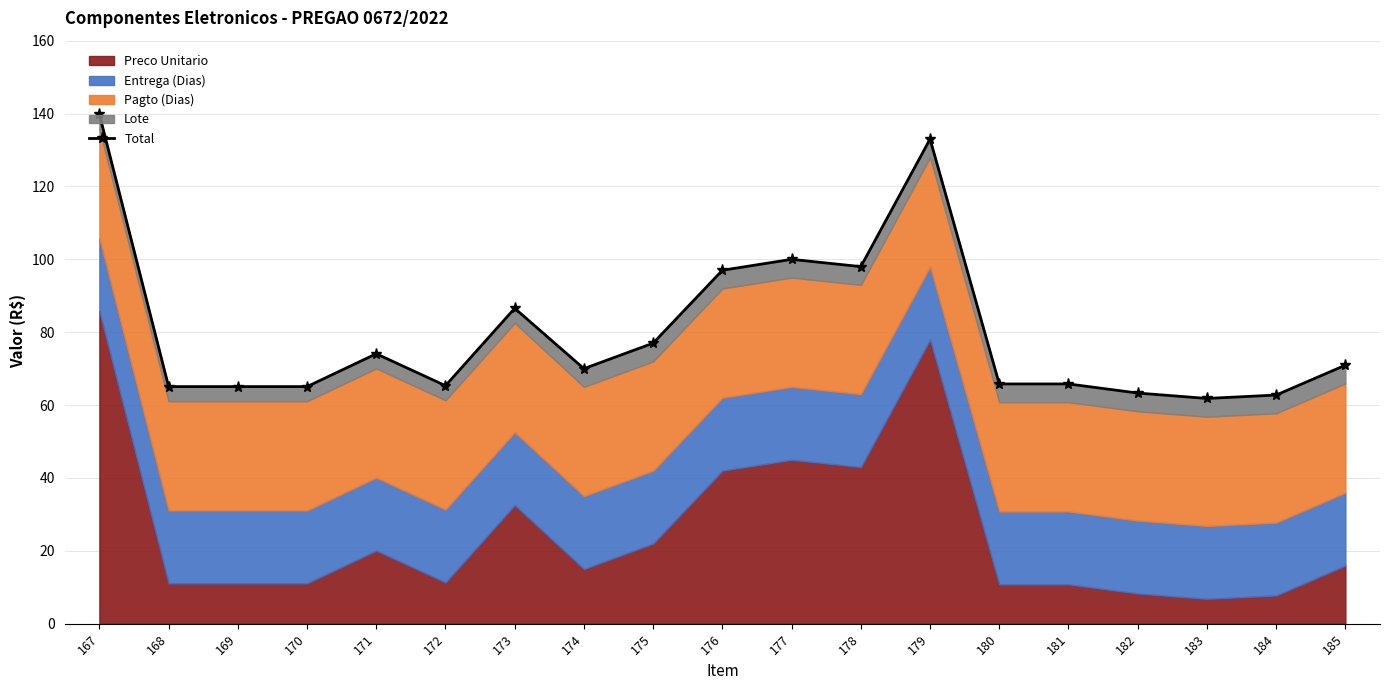

How many values exceed 70?

9